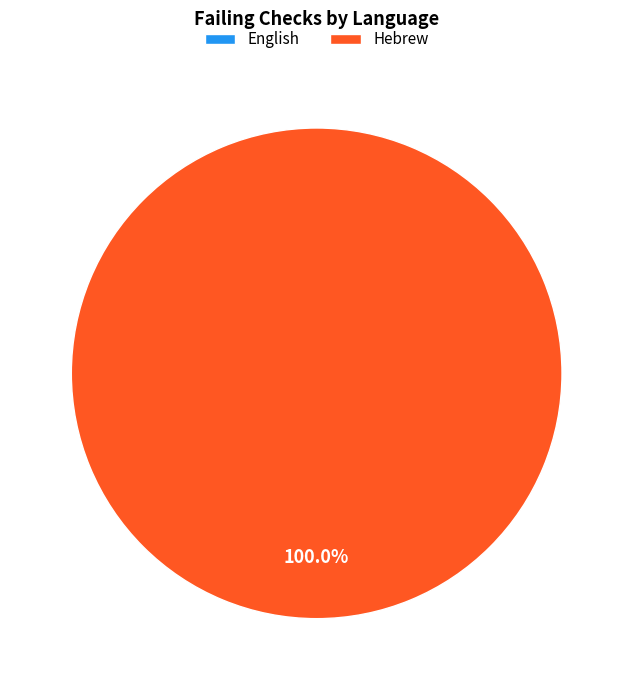

How many segments does this pie chart have?

2